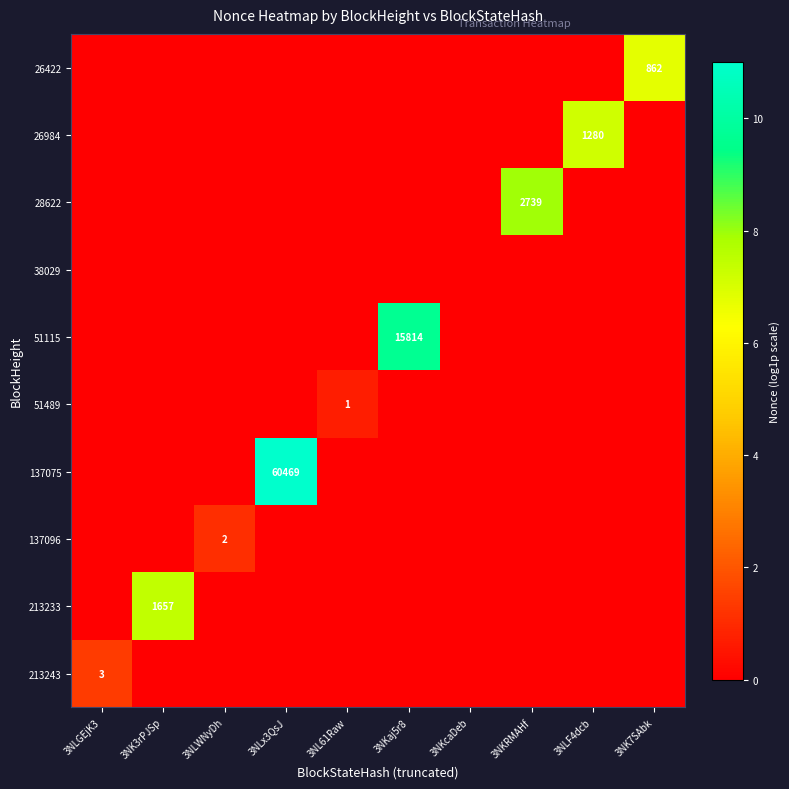

The value of 213243 at 3NLGEjK3 is 3. True or false?

True